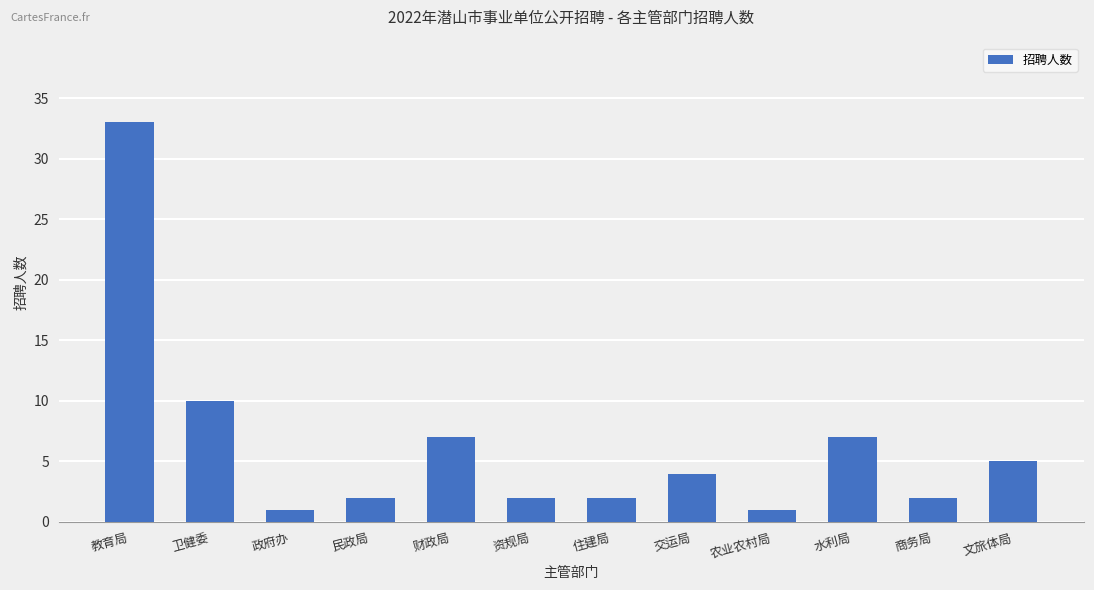

The value at 水利局 is 7. True or false?

True